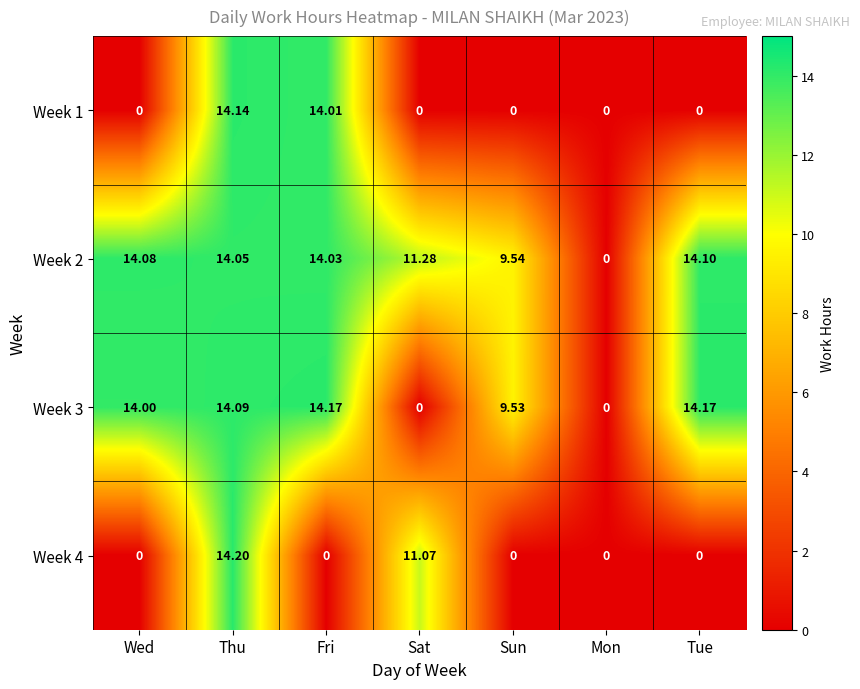

At which category is the sum across all series the highest?

Thu